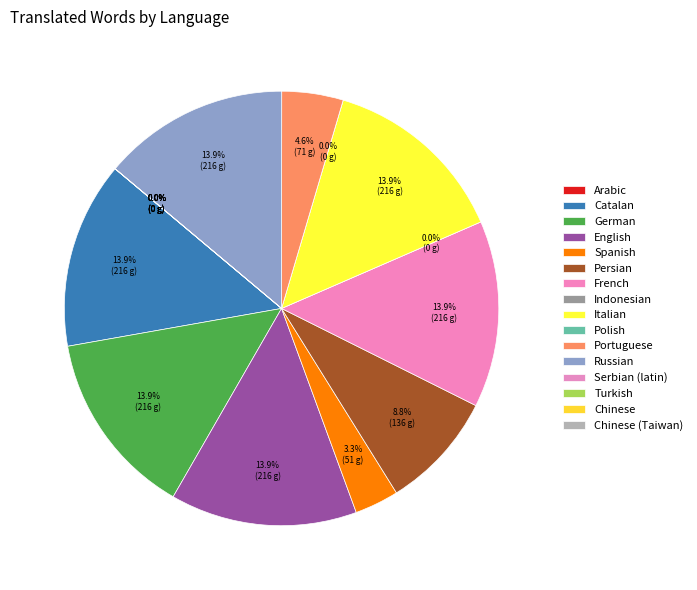

To the nearest percent, what is the average slice percentage?

6%